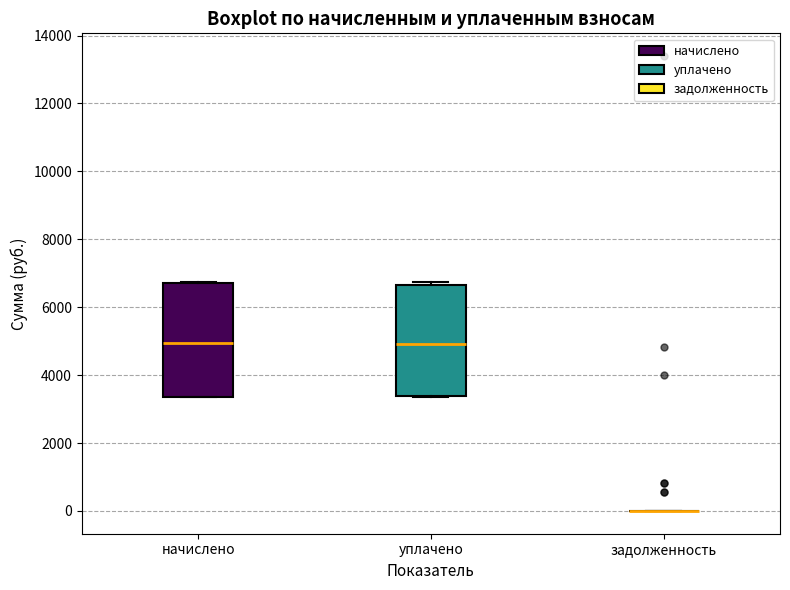

Where does the median line of the box for начислено sit on the y-axis? The values are not printed on the chart, so give them approximately, as read against the axis.

5000